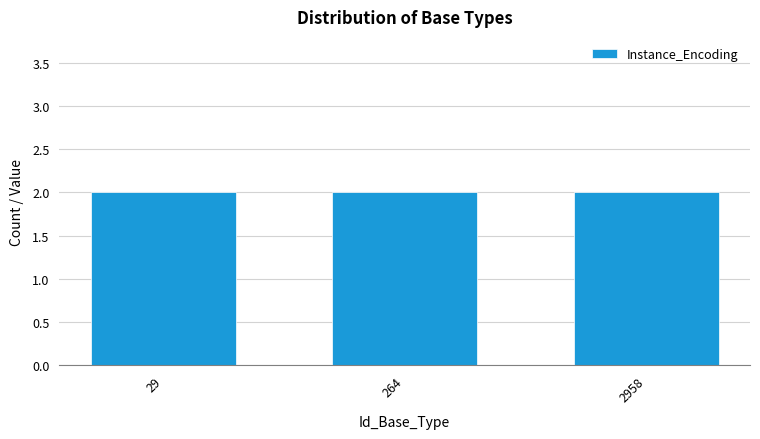

Which series has the widest spread of values?

Instance_Encoding